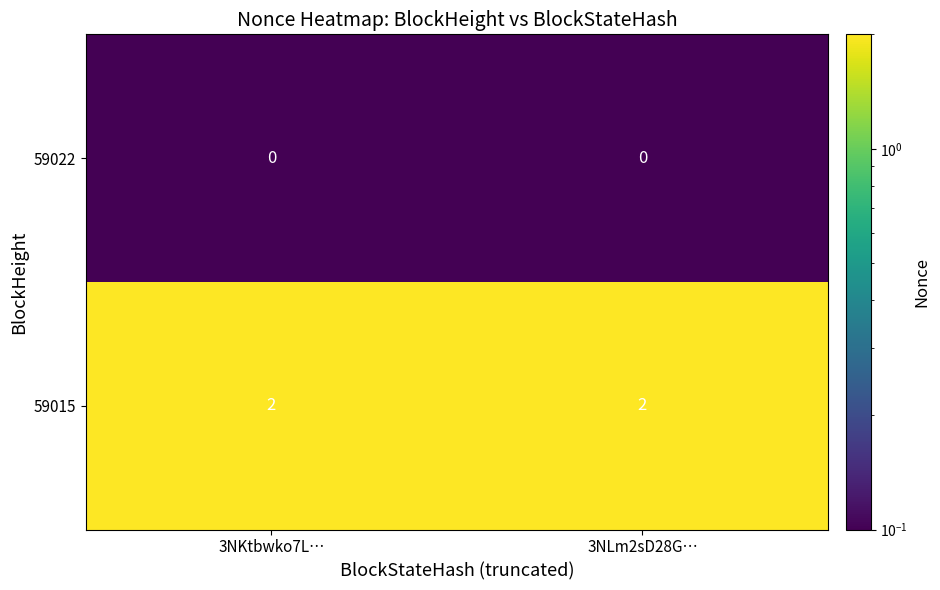

Which series has the largest total across all categories?

59015